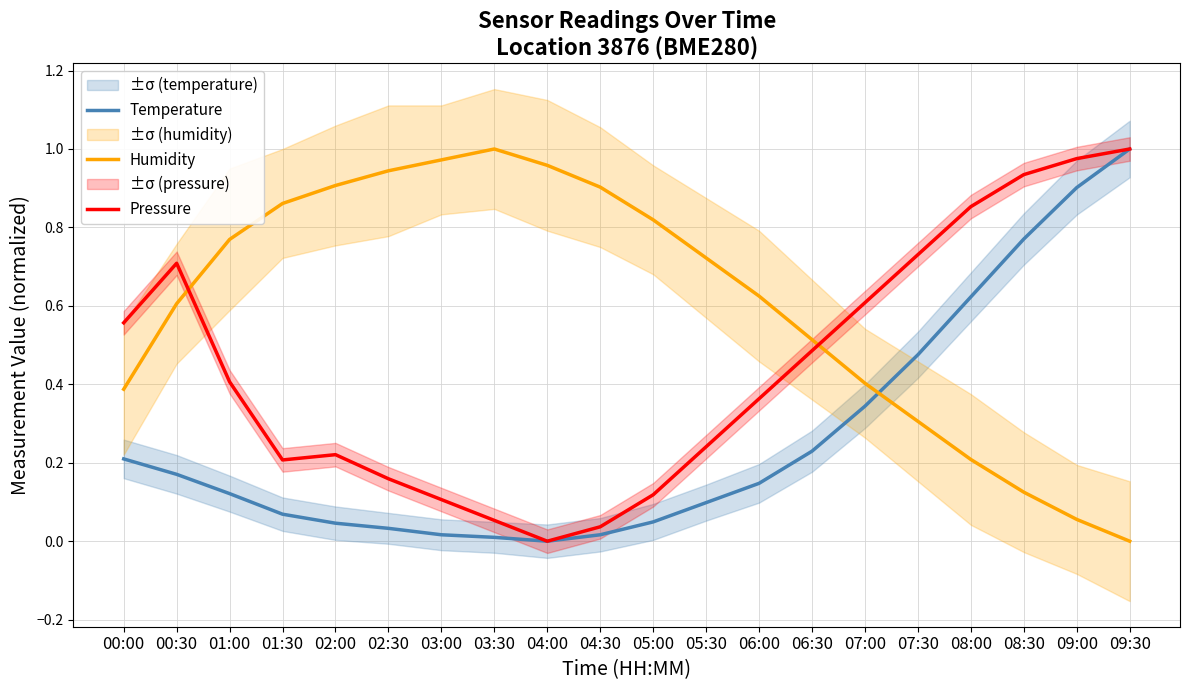

Rank the series at 00:30 from lowest to highest value.

Temperature, Humidity, Pressure